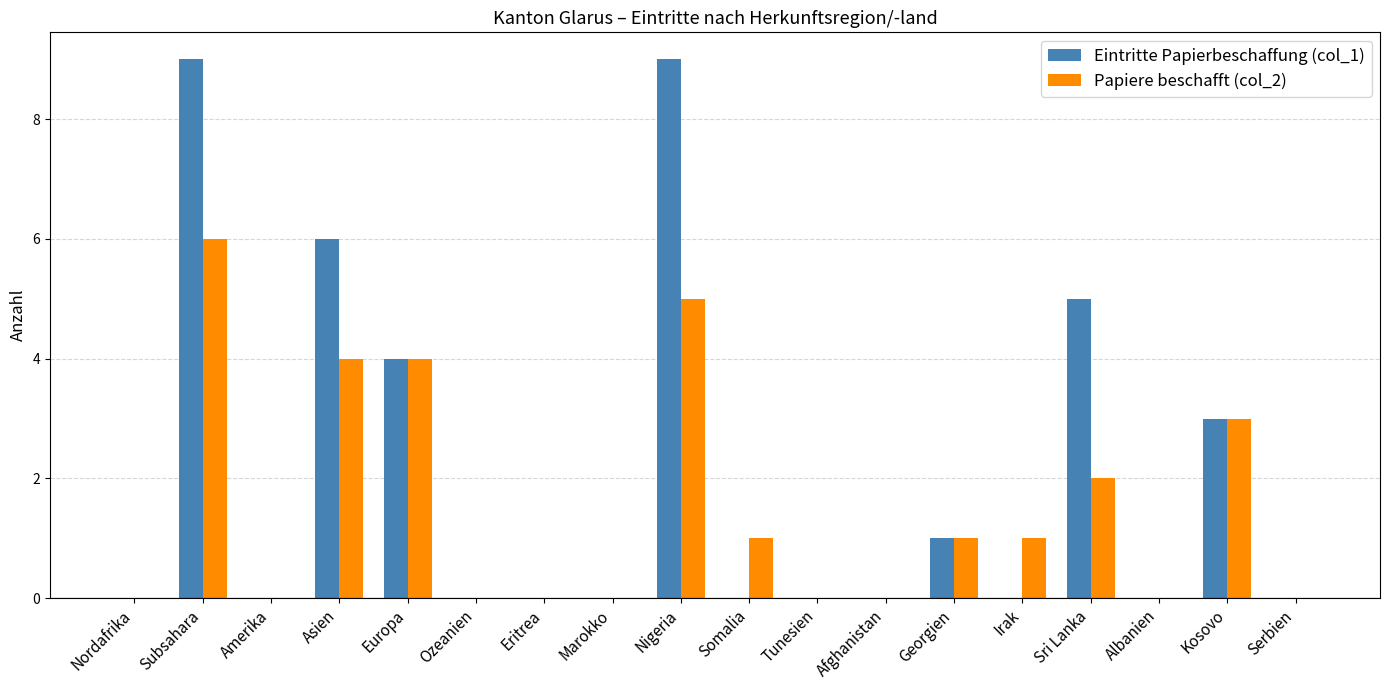

How many data points does each series have?

18